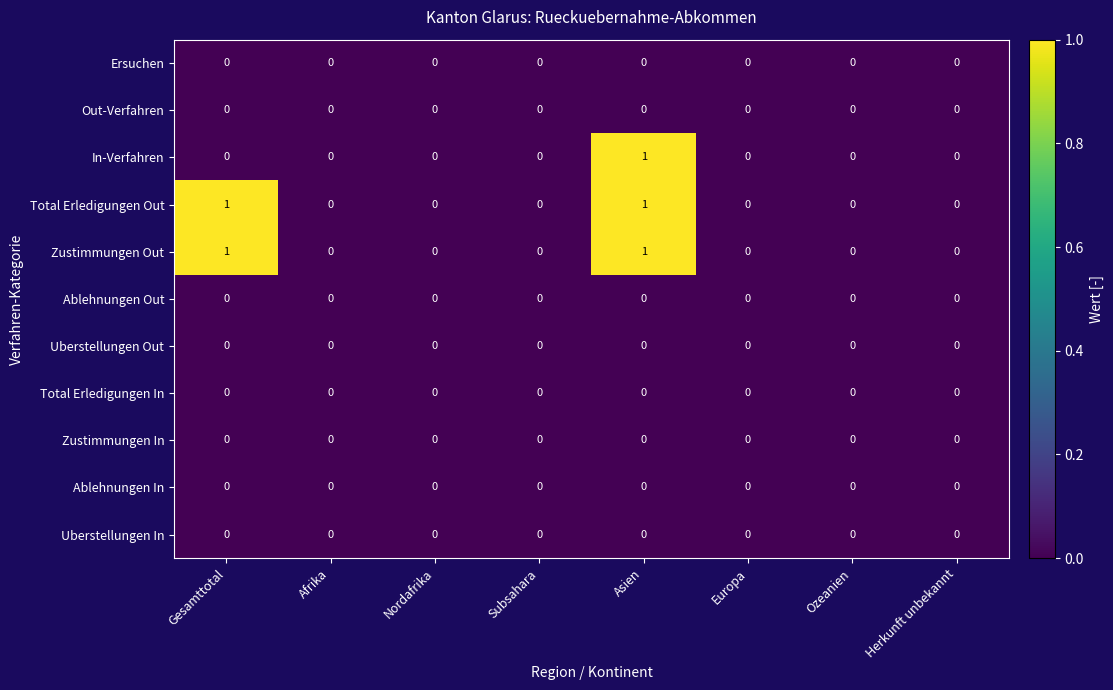

The Ersuchen series shows 0 at Gesamttotal. True or false?

True